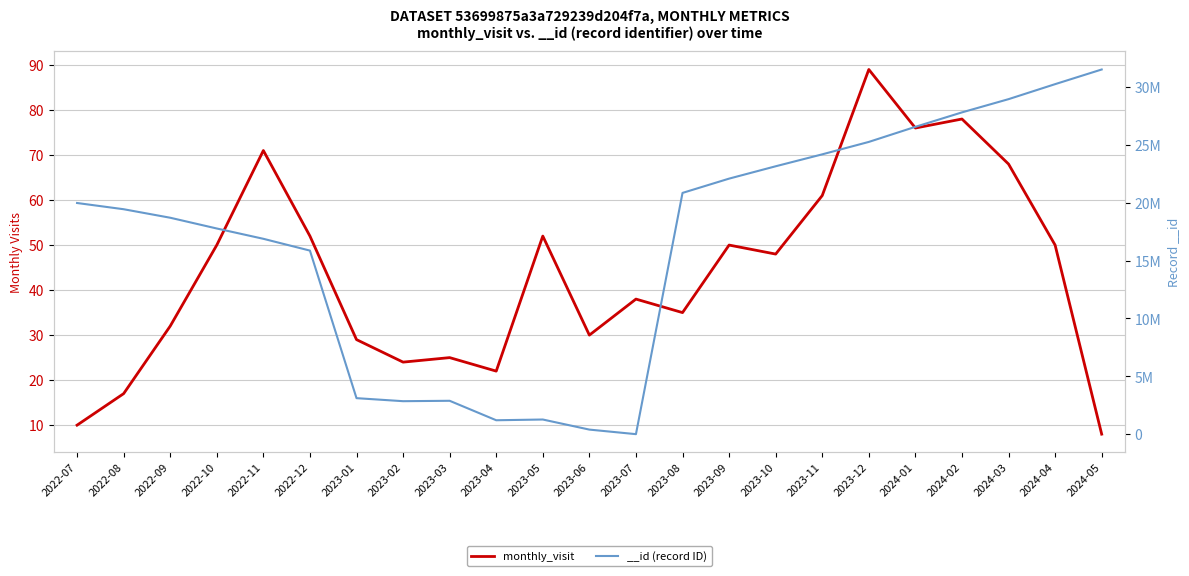

Rank the categories by value from highest to lowest.

2023-12, 2024-02, 2024-01, 2022-11, 2024-03, 2023-11, 2022-12, 2023-05, 2022-10, 2023-09, 2024-04, 2023-10, 2023-07, 2023-08, 2022-09, 2023-06, 2023-01, 2023-03, 2023-02, 2023-04, 2022-08, 2022-07, 2024-05